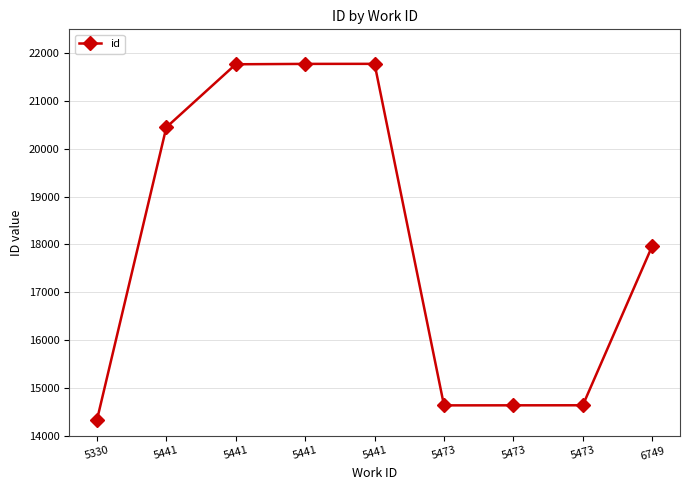

Which has a higher value, 5441 or 5473?

5441